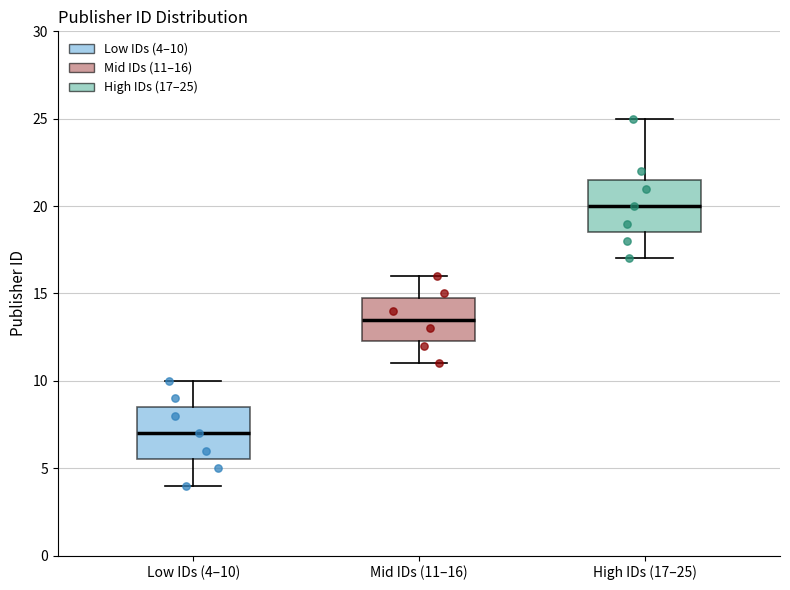

Reading left to right, read every box against the y-axis: the position of its median line, the range the box covers, and the ends of its whiskers. The values are not printed on the chart, so give them approximately, as read against the axis.

Low IDs (4–10): median 7.0, box 5.5 to 8.5, whiskers 4.0 to 10.0
Mid IDs (11–16): median 13.5, box 12.5 to 15.0, whiskers 11.0 to 16.0
High IDs (17–25): median 20.0, box 18.5 to 21.5, whiskers 17.0 to 25.0